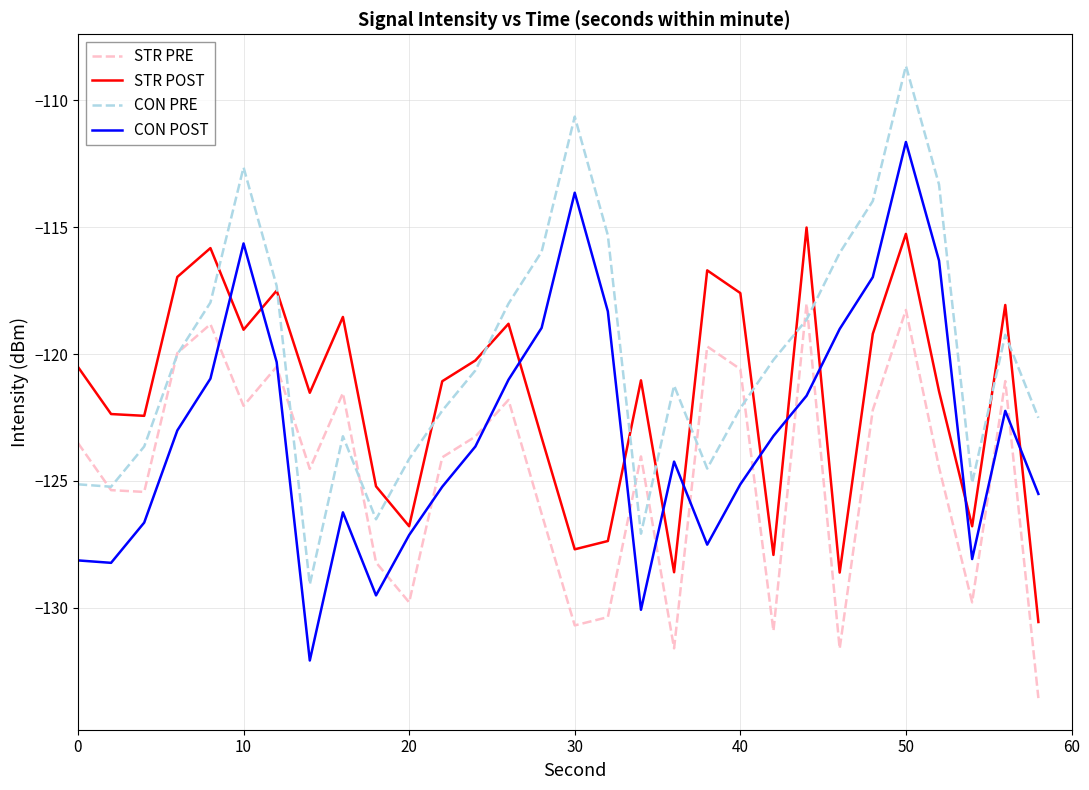

What is the difference between the maximum and second lowest values in the STR PRE series?

13.6